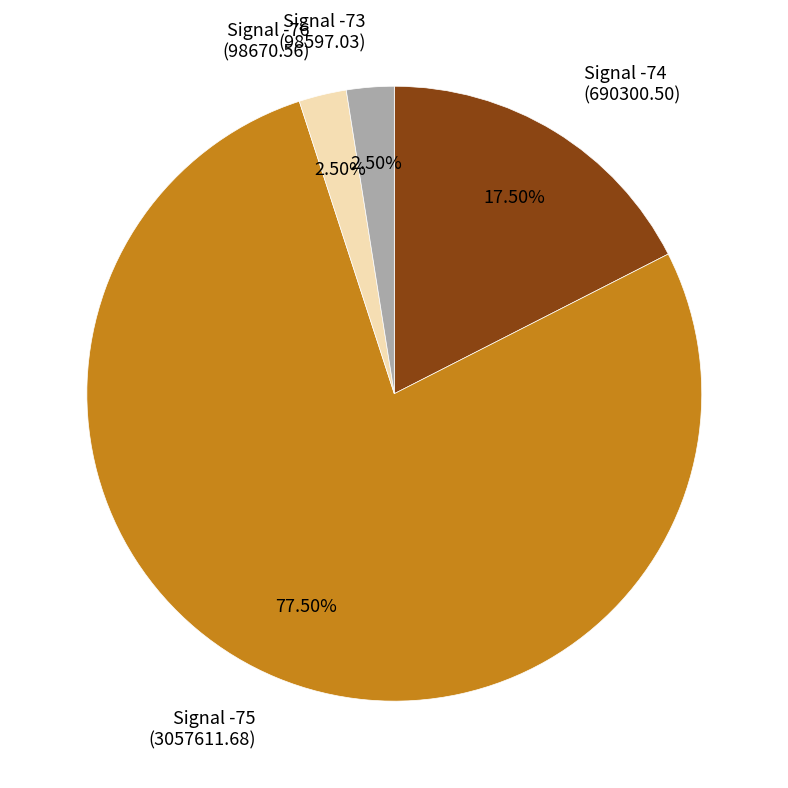

Combined, do Signal -73 (98597.03) and Signal -74 (690300.50) account for over 50%?

No